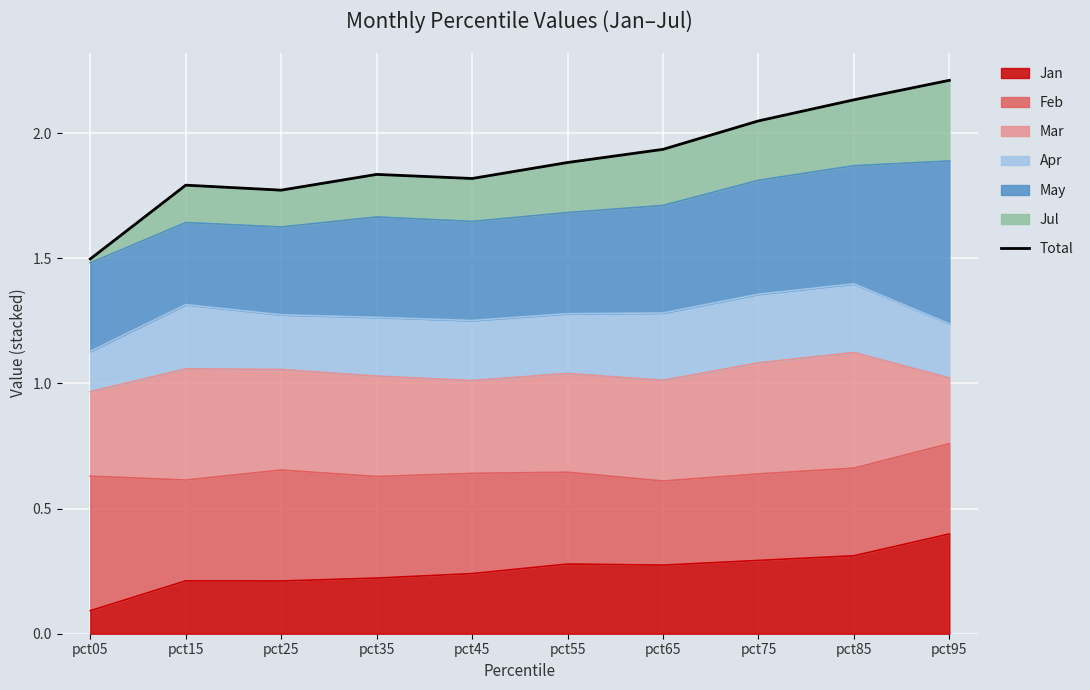

Which category has the highest value in the Jan series?

pct95